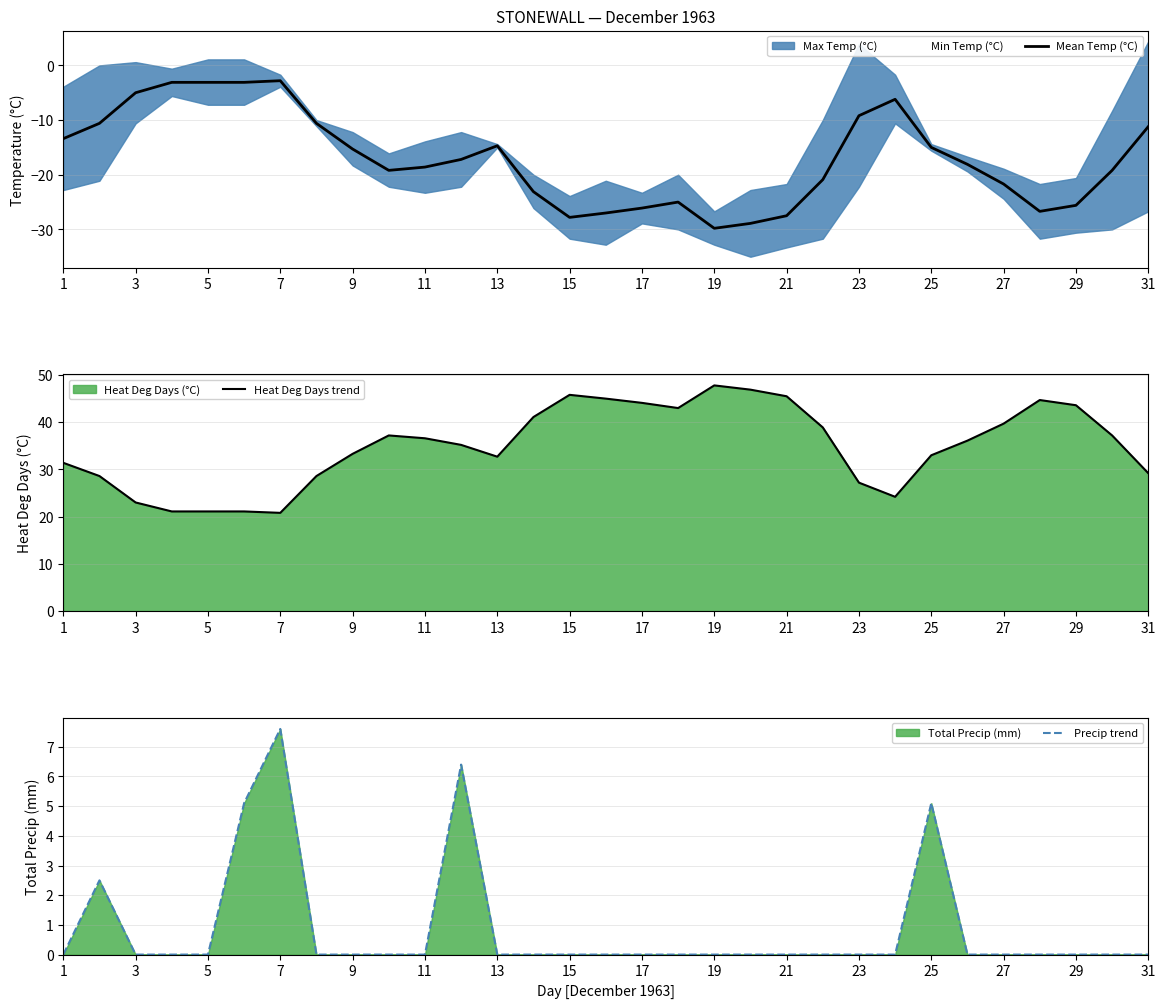

Is it true that Heat Deg Days trend equals 33.0 at 25?

True